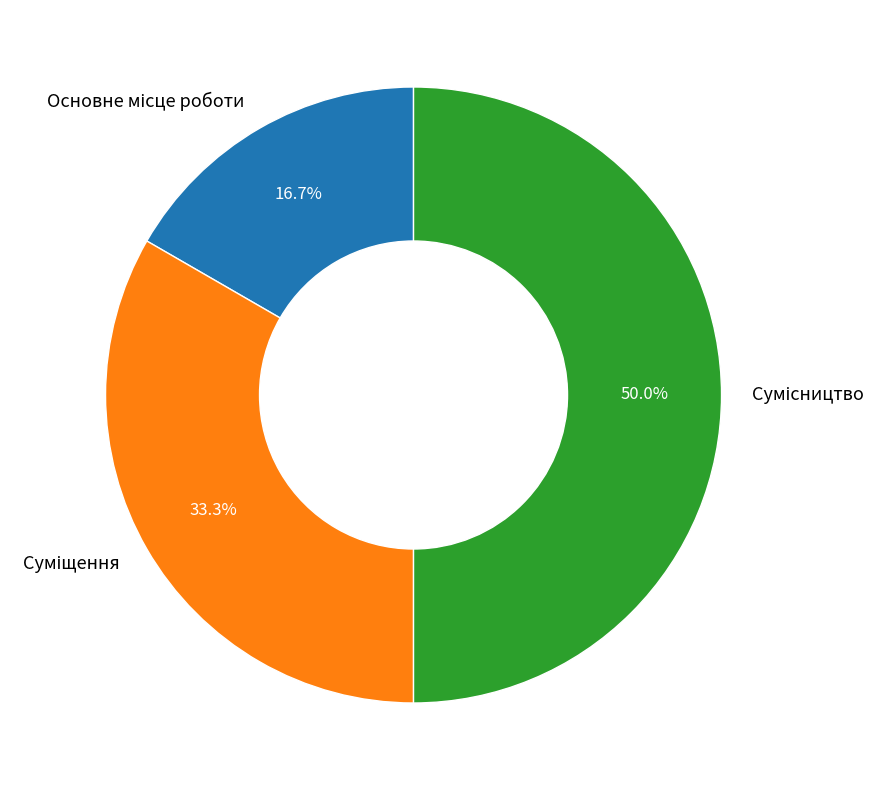

Is there any slice that represents more than half of the pie?

No